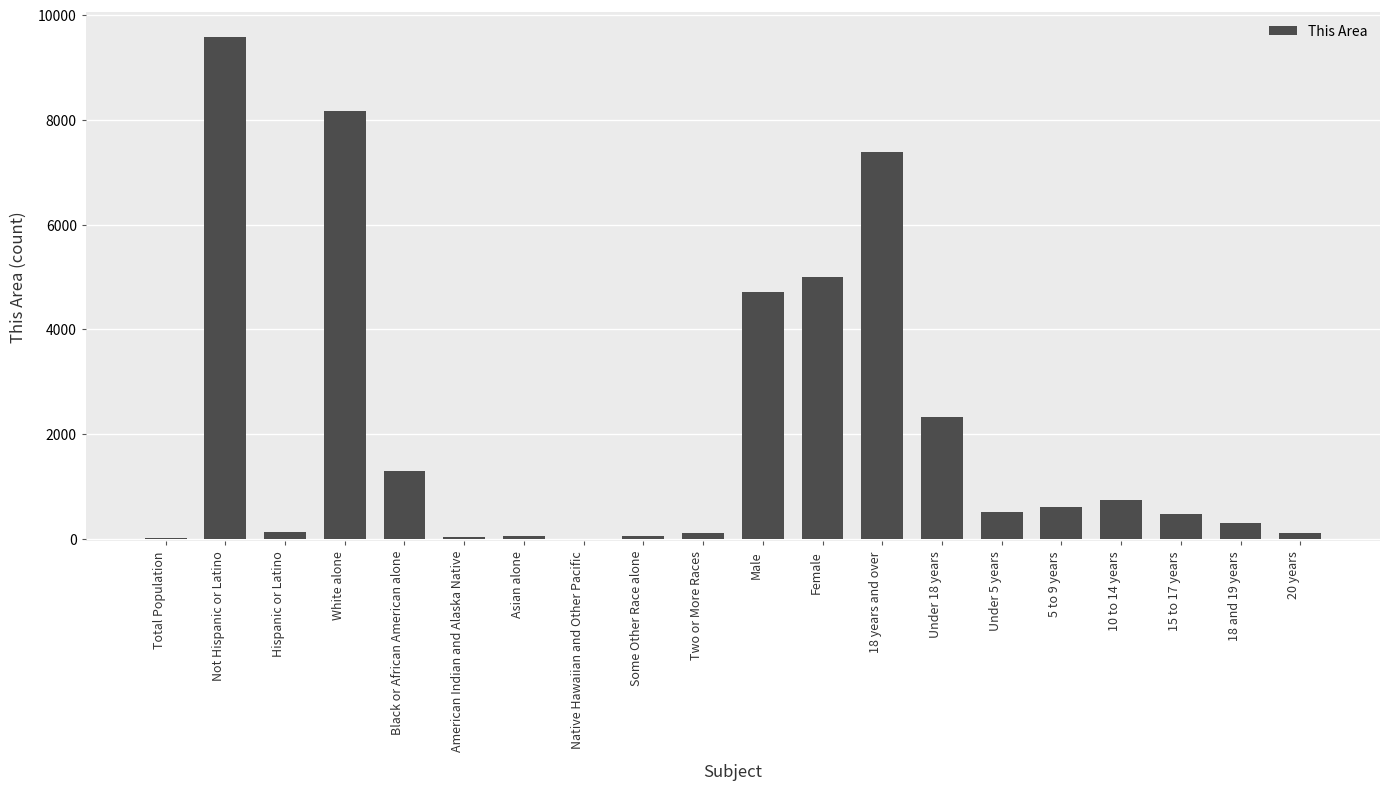

What is the maximum value shown in the chart?

9581